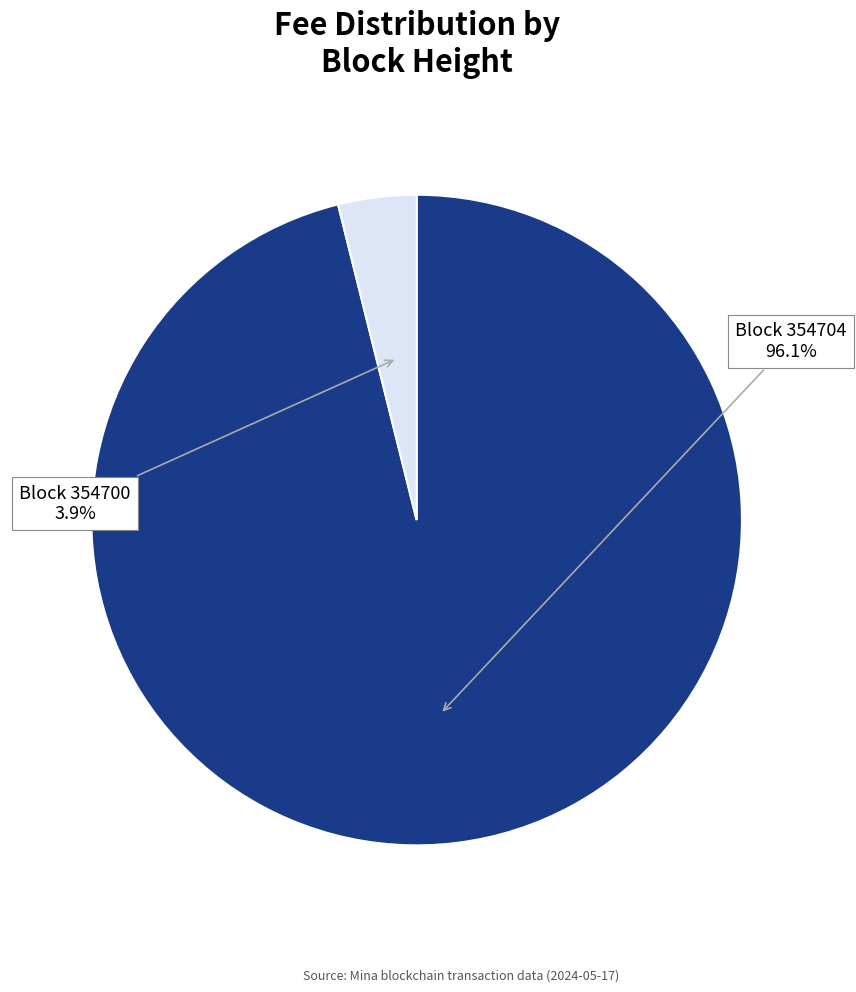

Is there any slice that represents more than half of the pie?

Yes